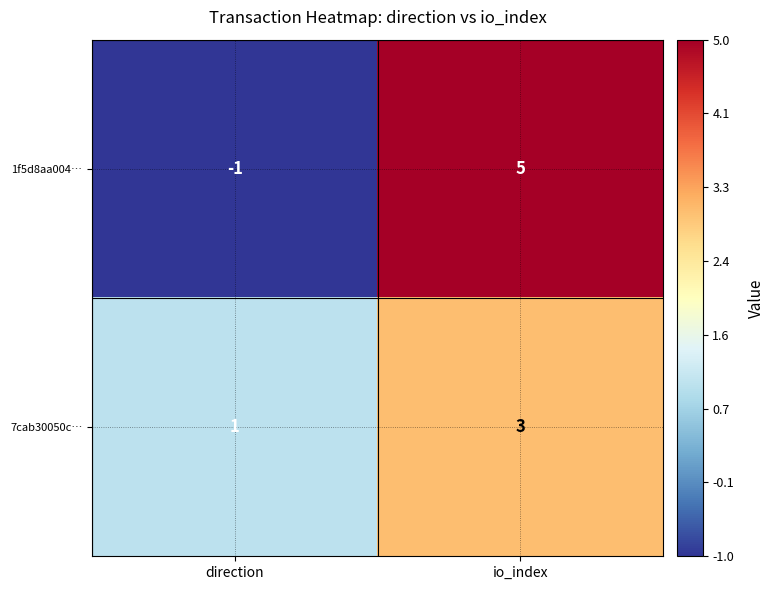

Read the 1f5d8aa004… value at io_index.

5